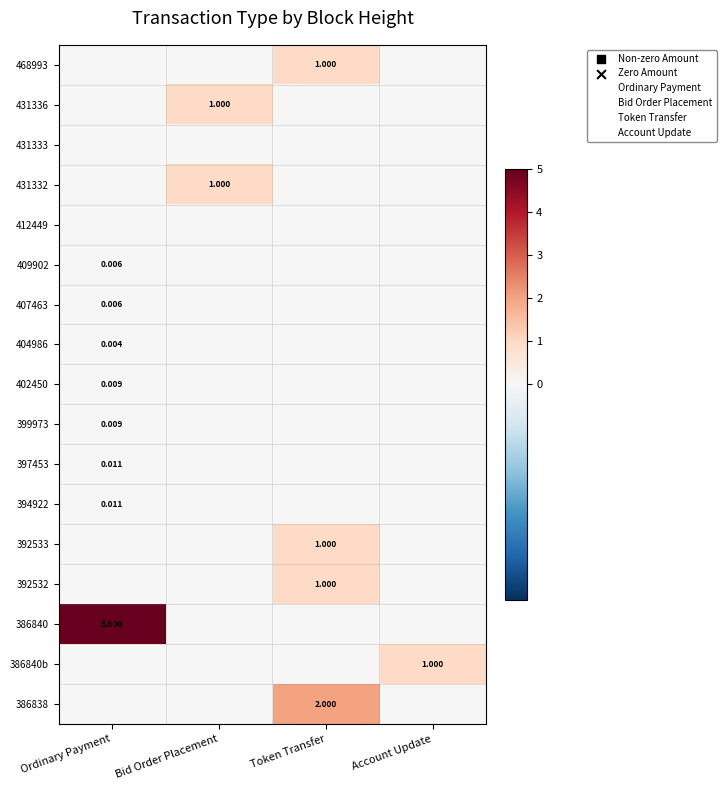

True or false: 397453 has a value of -0.0 at Bid Order Placement.

False